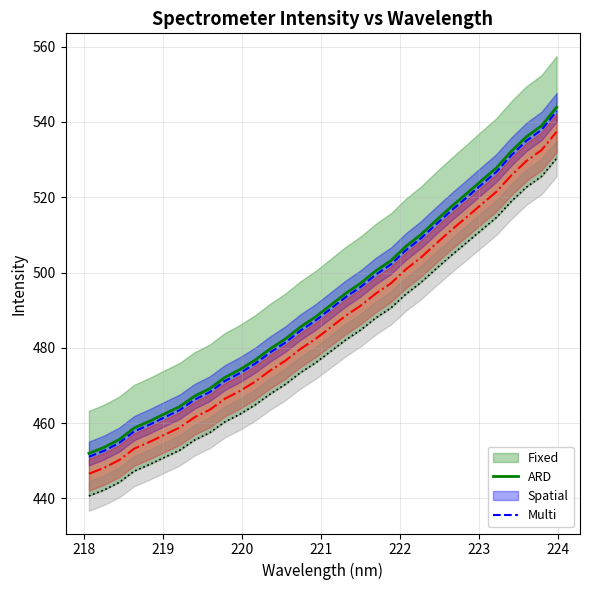

What is the difference between the maximum and minimum values in the y series?

89.7